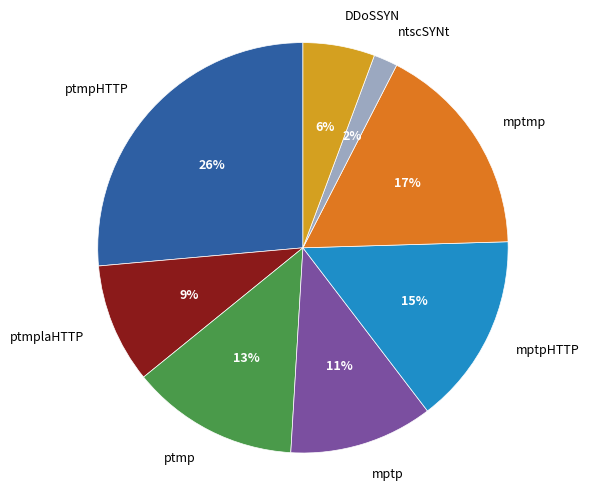

Is the sum of mptmp and ptmplaHTTP greater than half?

No